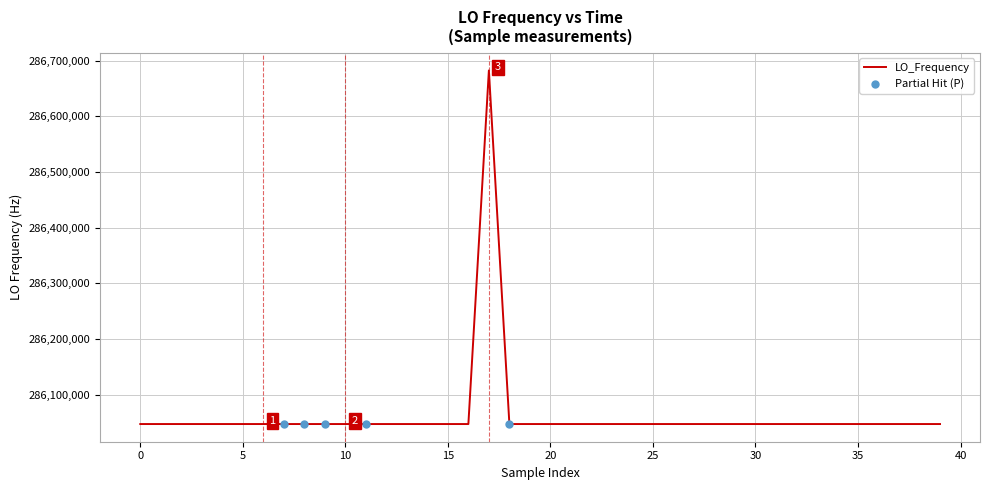

What is the greatest value displayed?

286682704.7